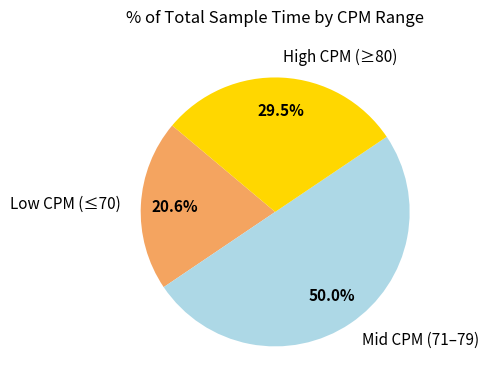

Is High CPM (≥80) the majority of the pie?

No